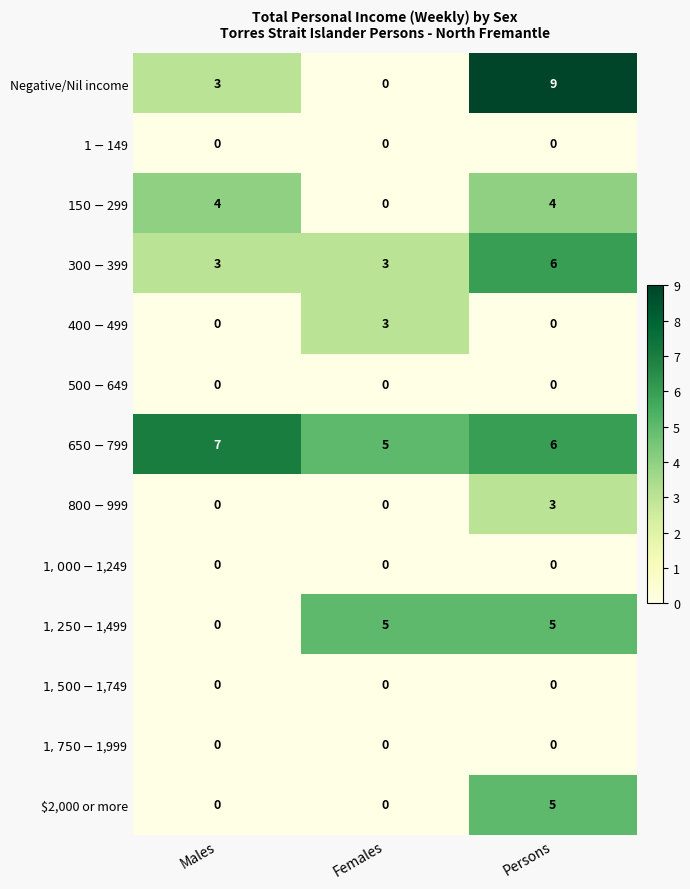

Which series has the largest total across all categories?

$650-$799